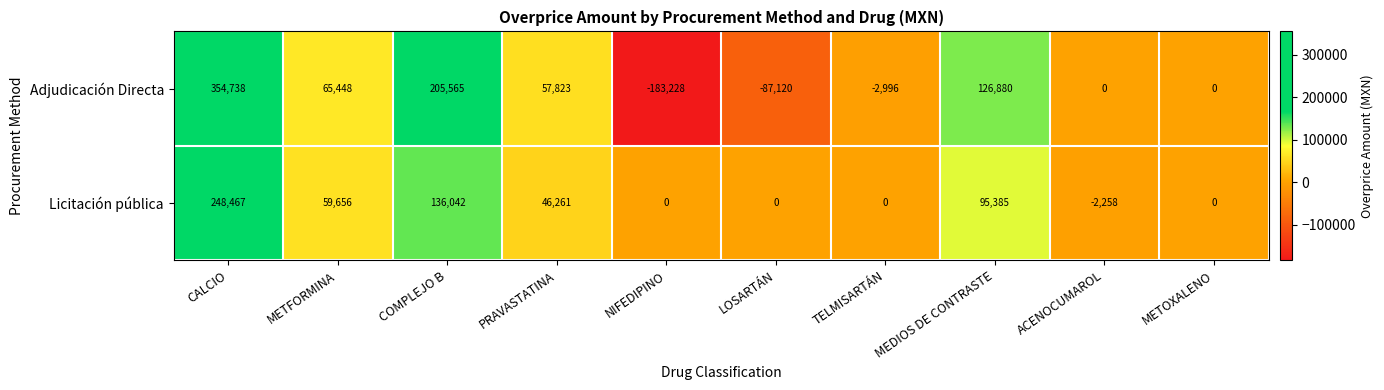

What is the difference between the highest and lowest values at LOSARTÁN?

87120